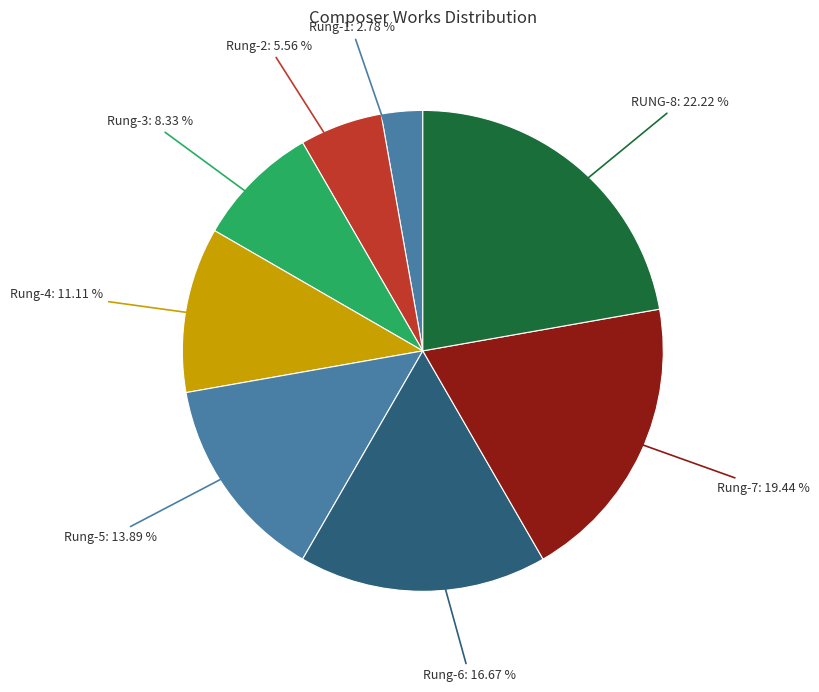

Which has a higher value, Rung-1 or Rung-4?

Rung-4